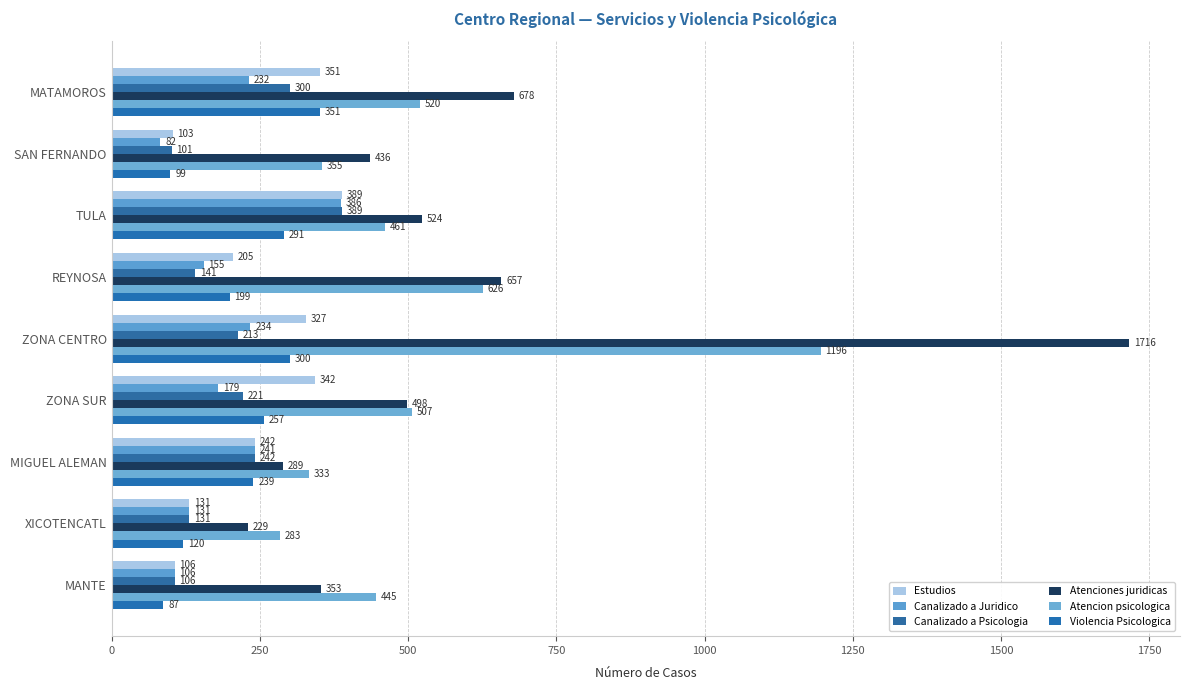

How many distinct data groups are displayed?

6